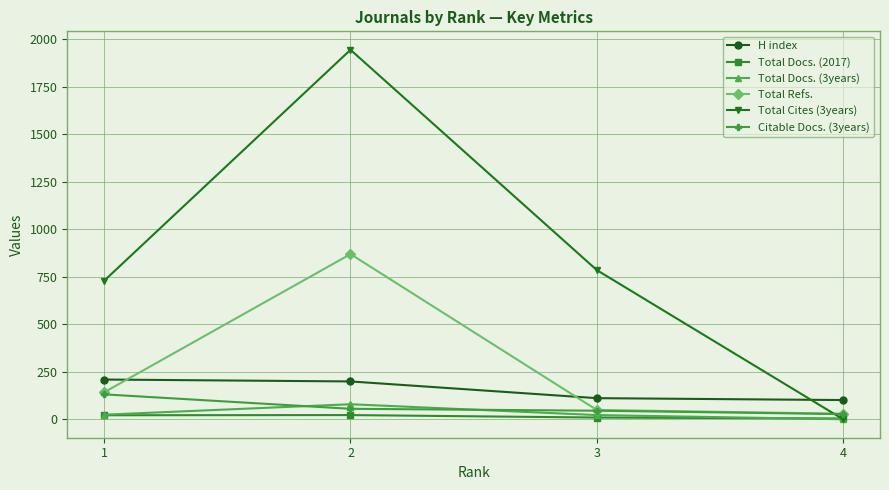

How many lines are shown in the chart?

6